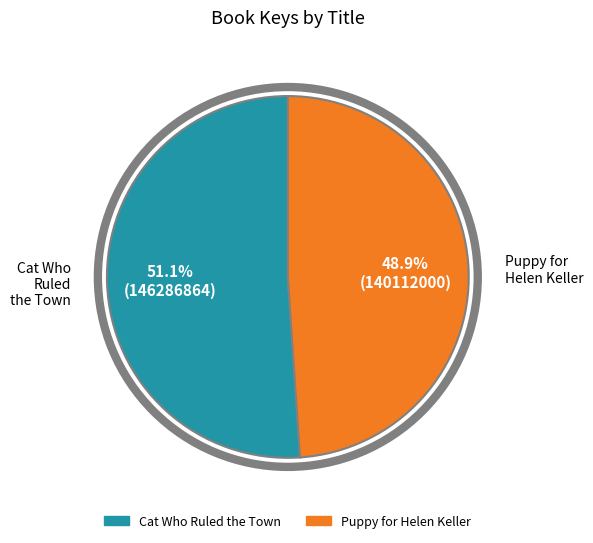

Count the number of slices in the pie.

2